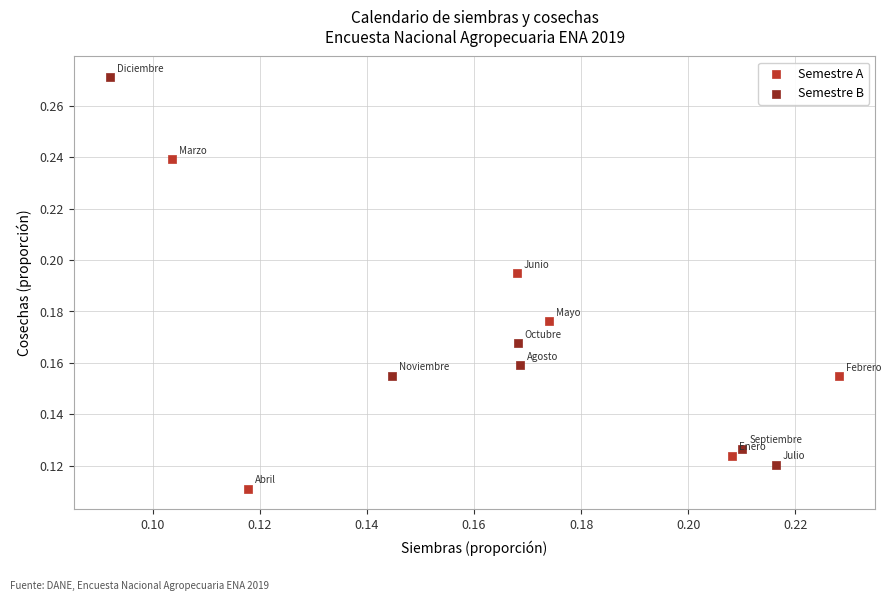

Which series has the largest Y range (max minus min)?

Semestre B